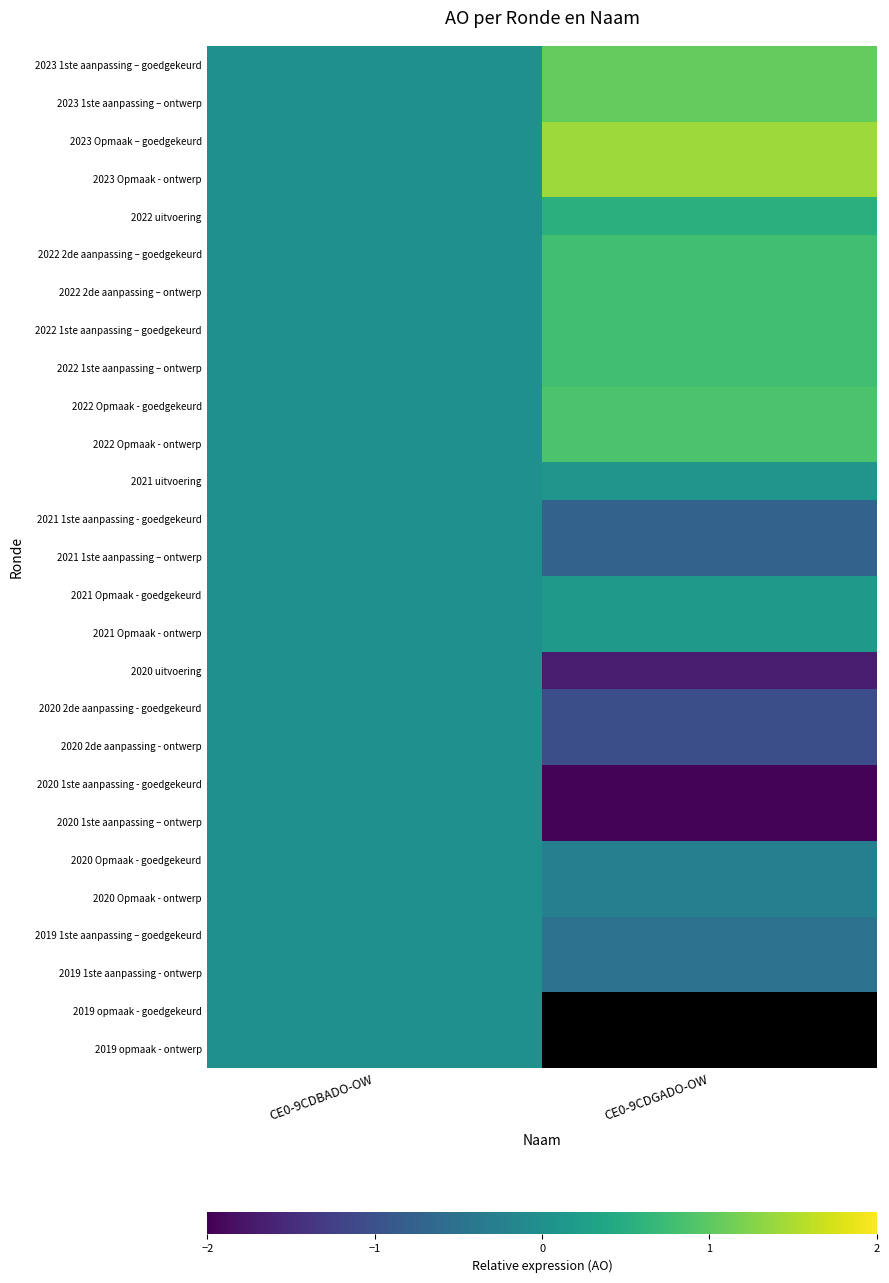

Read the 2023 Opmaak - ontwerp value at CE0-9CDGADO-OW.

1.4